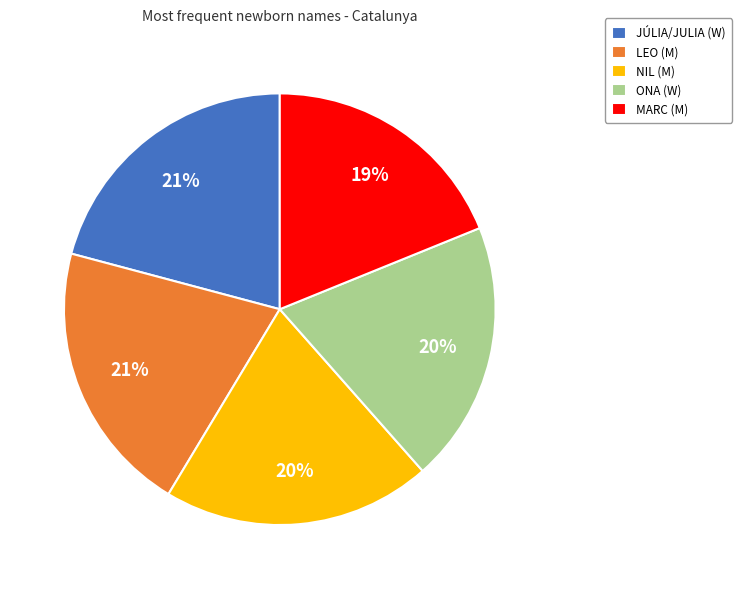

Is the sum of NIL (M) and LEO (M) greater than half?

No